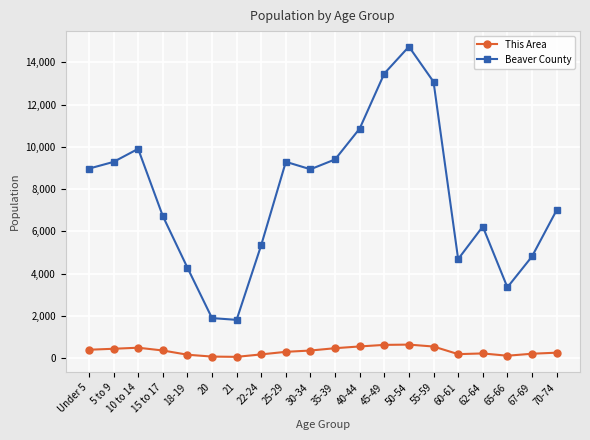

True or false: This Area and Beaver County intersect in this chart.

False